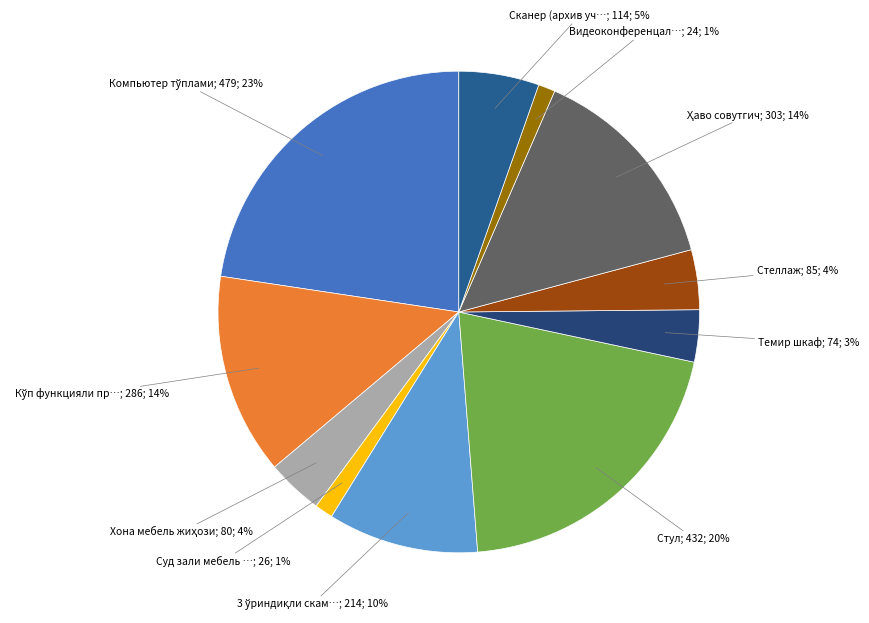

What is the largest slice in the pie chart?

Компьютер тўплами